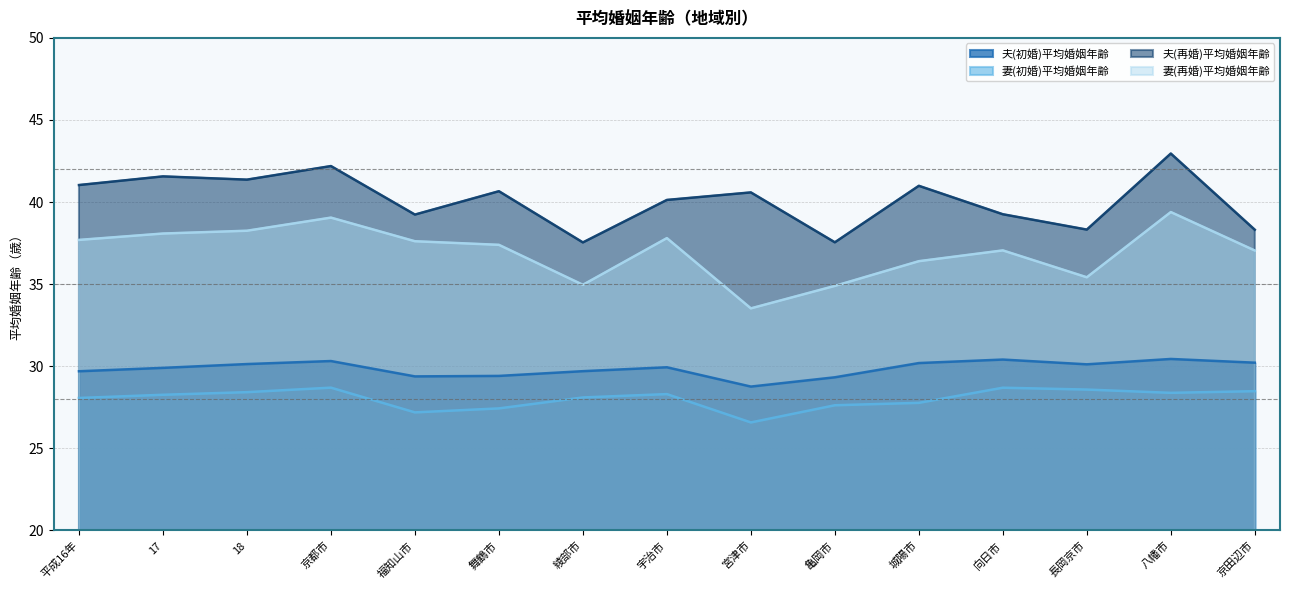

Does the chart display data point markers on the line(s)?

No